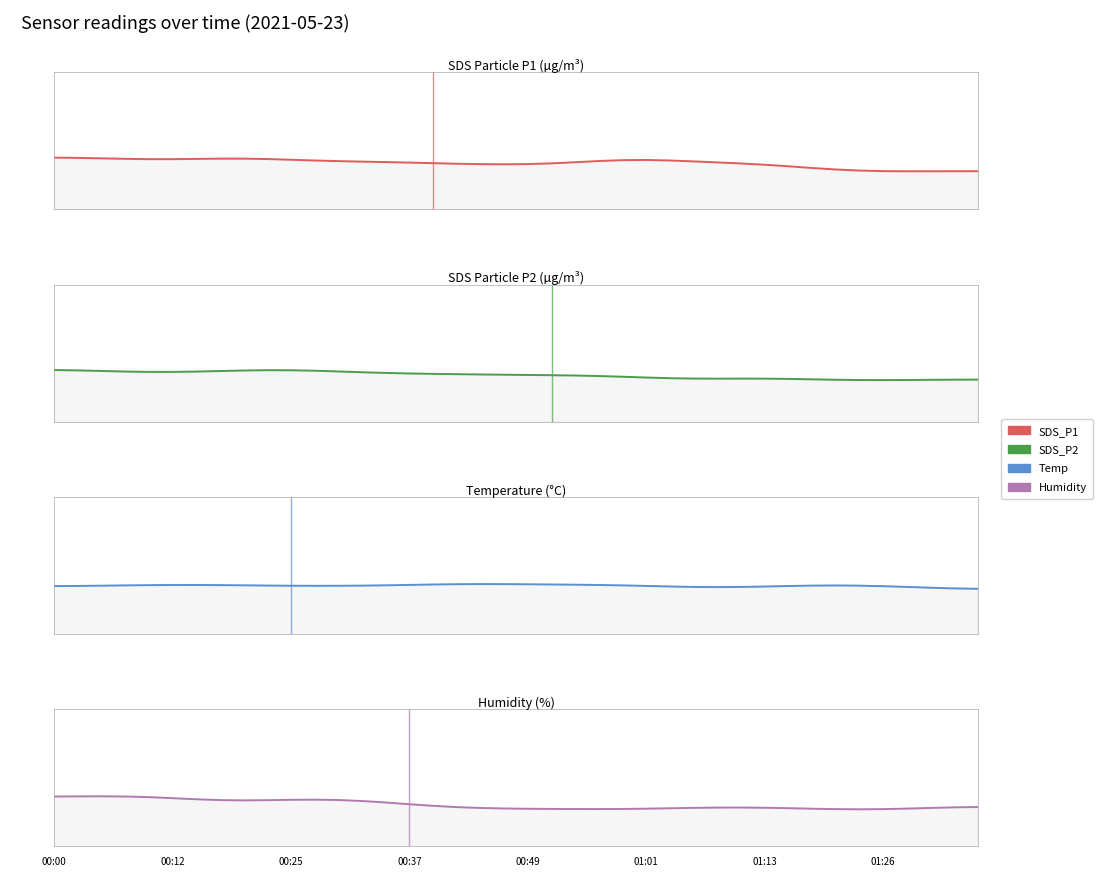

How many interior local valleys does the SDS_P2 series have?

3